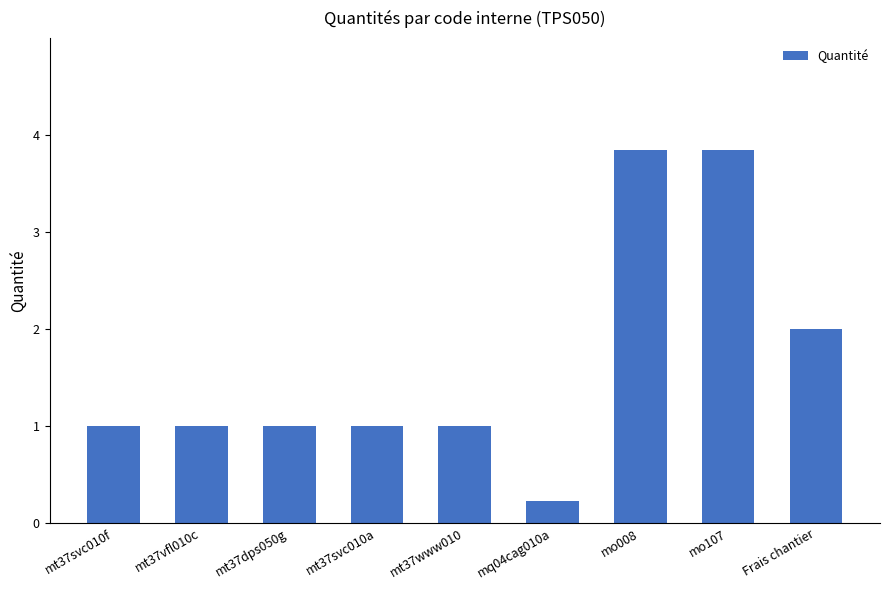

What is the minimum value shown in the chart?

0.2